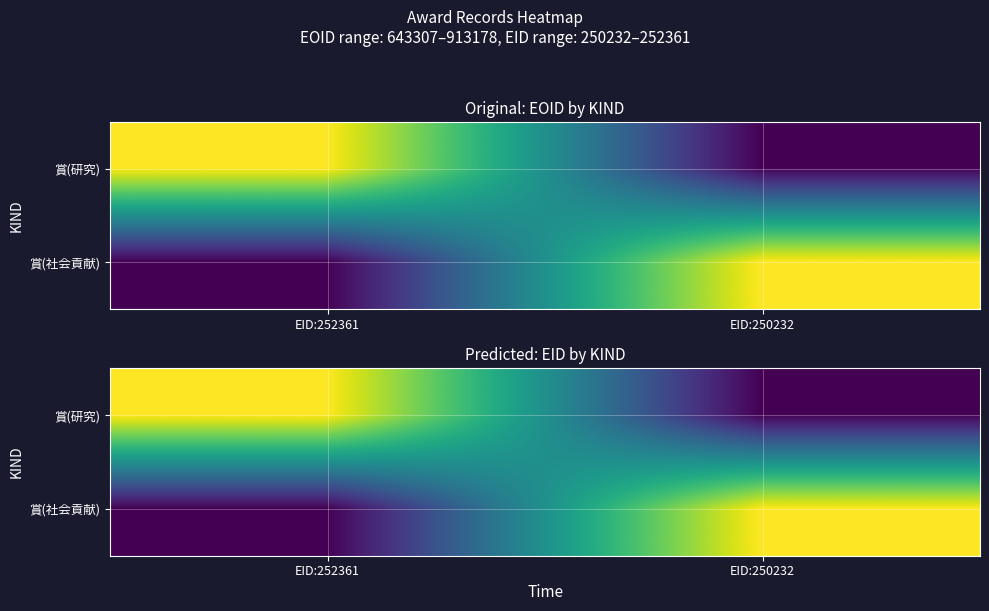

Is the value of 賞(社会貢献) at EID:250232 greater than the value of 賞(研究) at EID:250232?

Yes